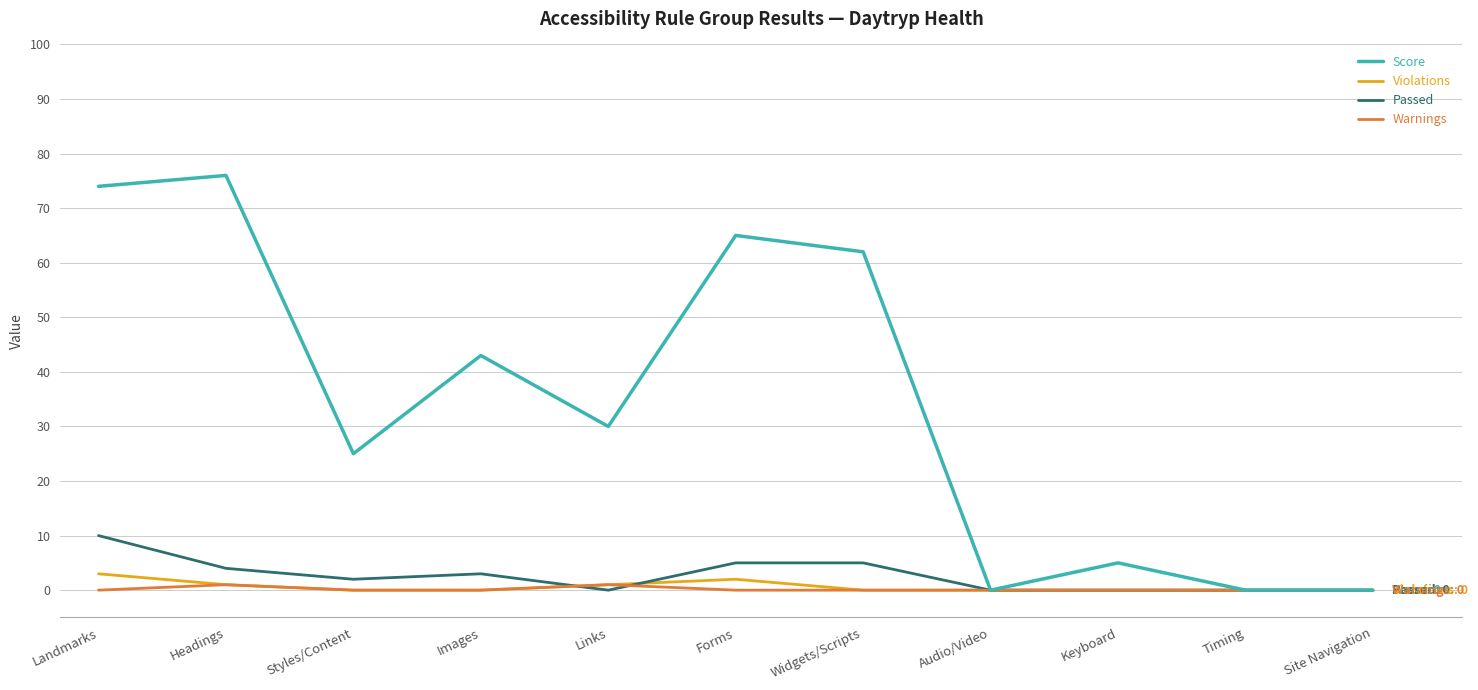

What position from the left is Widgets/Scripts?

7